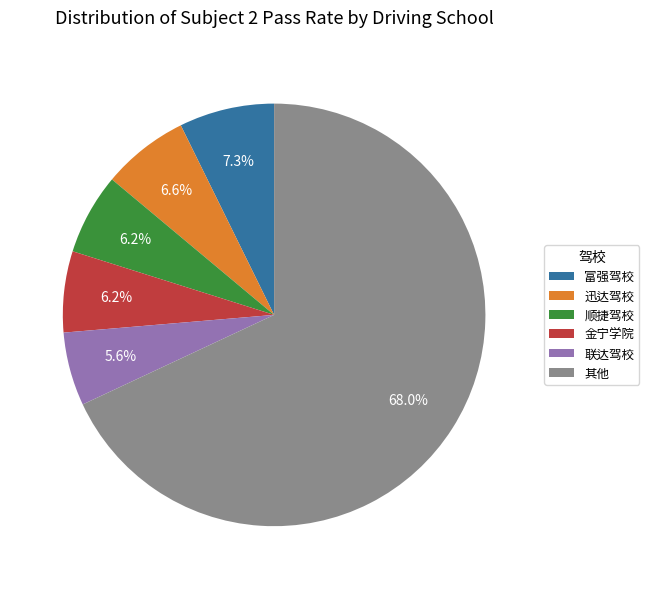

Which slice is the smallest?

联达驾校